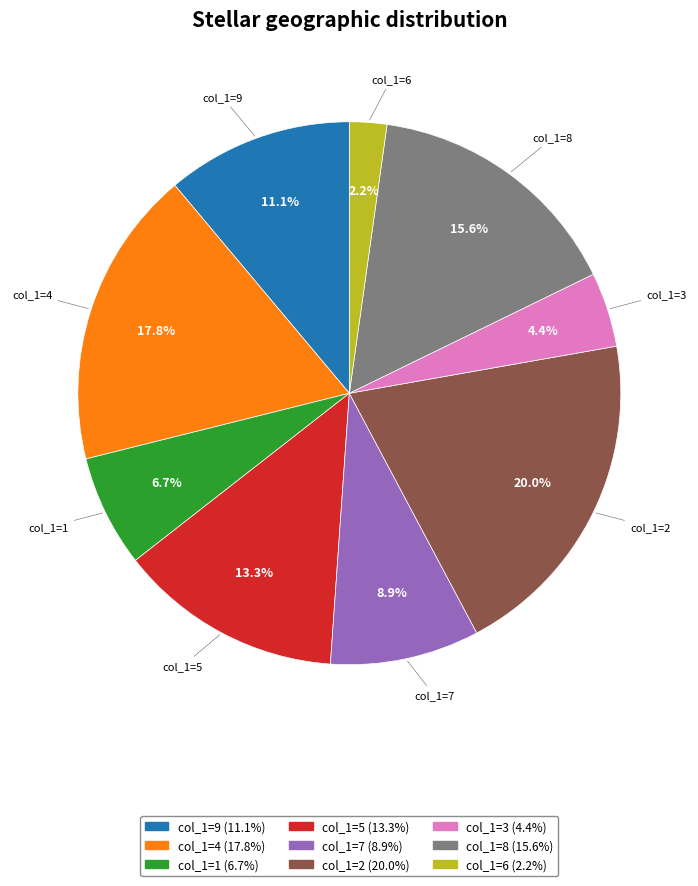

Is there a majority slice in this chart?

No